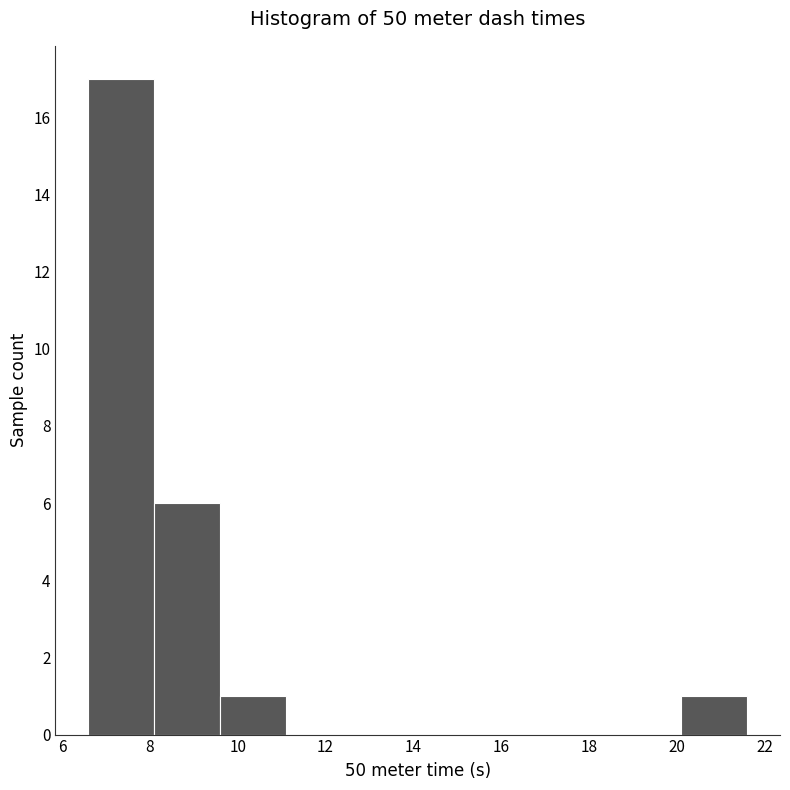

Reading left to right, list every bar in this chart as the range it spans on the x-axis followed by its height. Neither the bar edges nor the heights are printed on the chart, so give them approximately, as read against the axes.

6.6 to 8.1: 17
8.1 to 9.6: 6
9.6 to 11.1: 1
11.1 to 12.6: 0
12.6 to 14.1: 0
14.1 to 15.6: 0
15.6 to 17.1: 0
17.1 to 18.6: 0
18.6 to 20.1: 0
20.1 to 21.6: 1